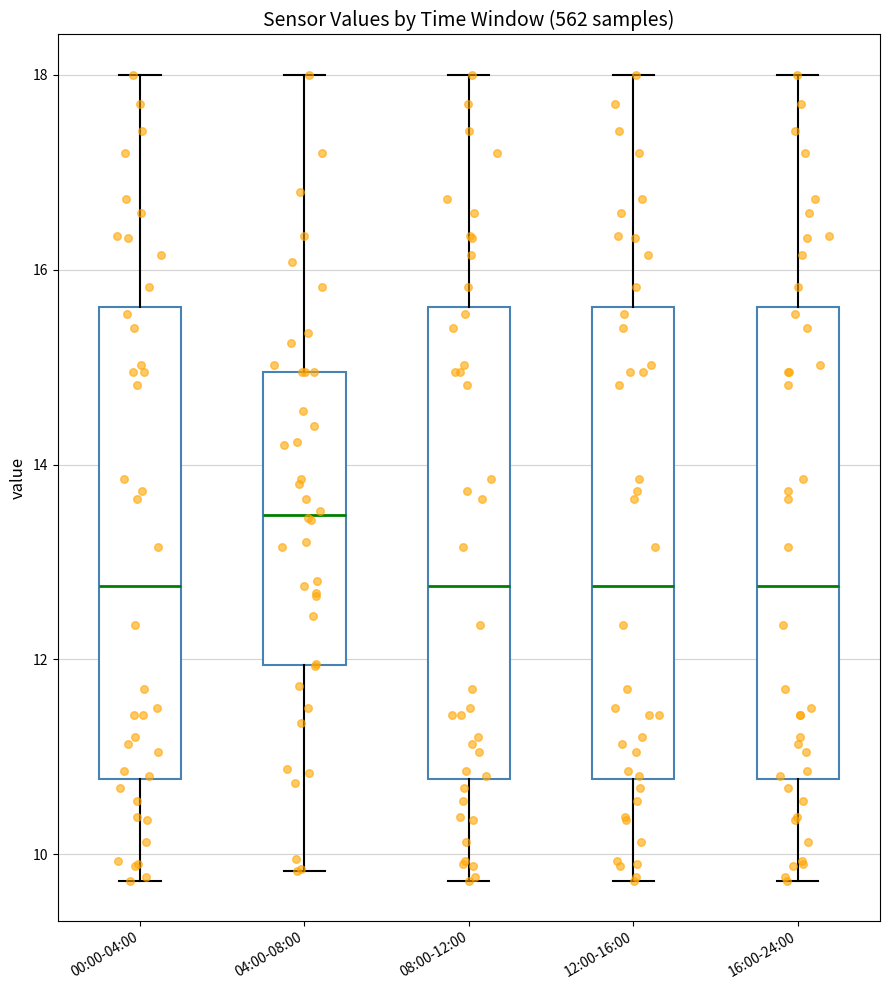

Reading left to right, transcribe this box plot: for each box, give where its median line is, the range the box spans, and where its two whiskers end, as read against the y-axis. The values are not printed on the chart, so give them approximately, as read against the axis.

00:00-04:00: median 12.8, box 10.8 to 15.6, whiskers 9.8 to 18.0
04:00-08:00: median 13.4, box 12.0 to 15.0, whiskers 9.8 to 18.0
08:00-12:00: median 12.8, box 10.8 to 15.6, whiskers 9.8 to 18.0
12:00-16:00: median 12.8, box 10.8 to 15.6, whiskers 9.8 to 18.0
16:00-24:00: median 12.8, box 10.8 to 15.6, whiskers 9.8 to 18.0